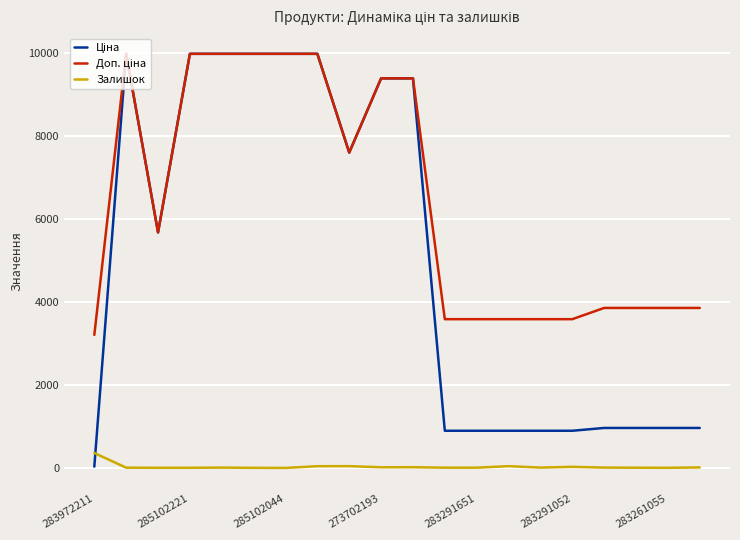

What is the maximum value shown in the chart?

9975.0